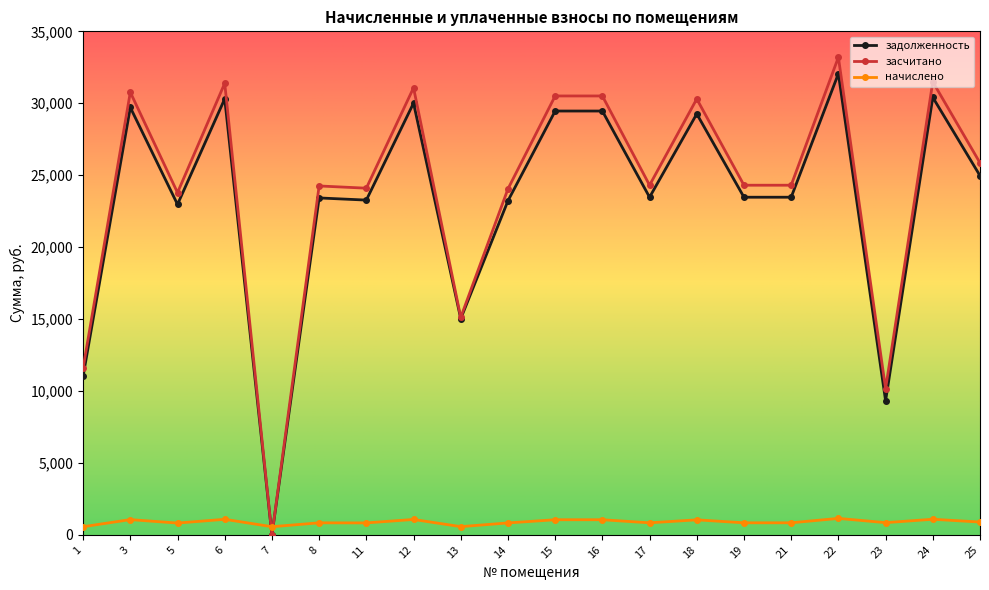

At which label does задолженность reach its minimum?

7